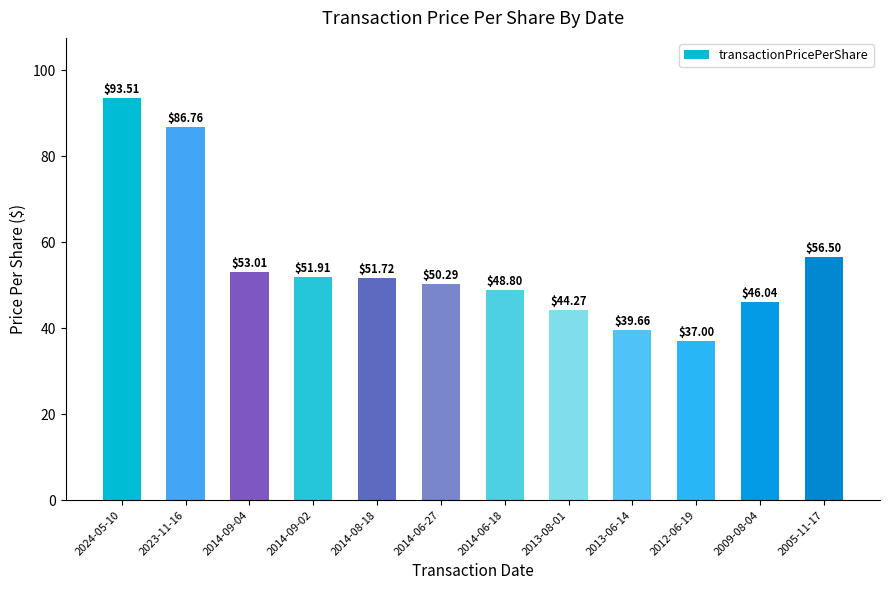

What is the sum of the values at 2005-11-17 and 2024-05-10?

150.0